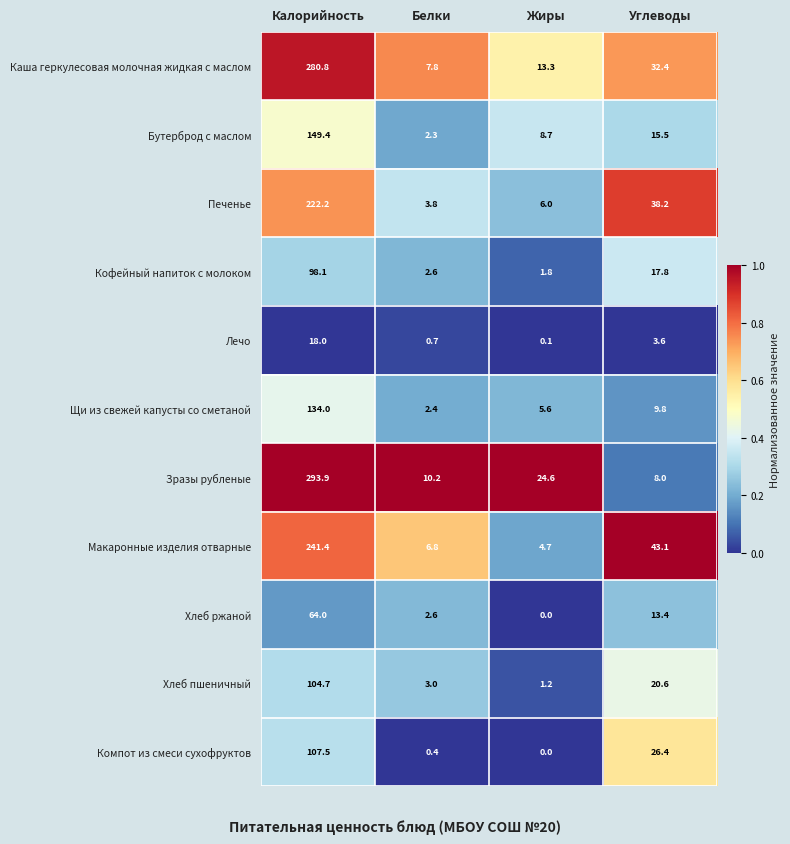

Which series changed the most between Калорийность and Жиры?

Зразы рубленые